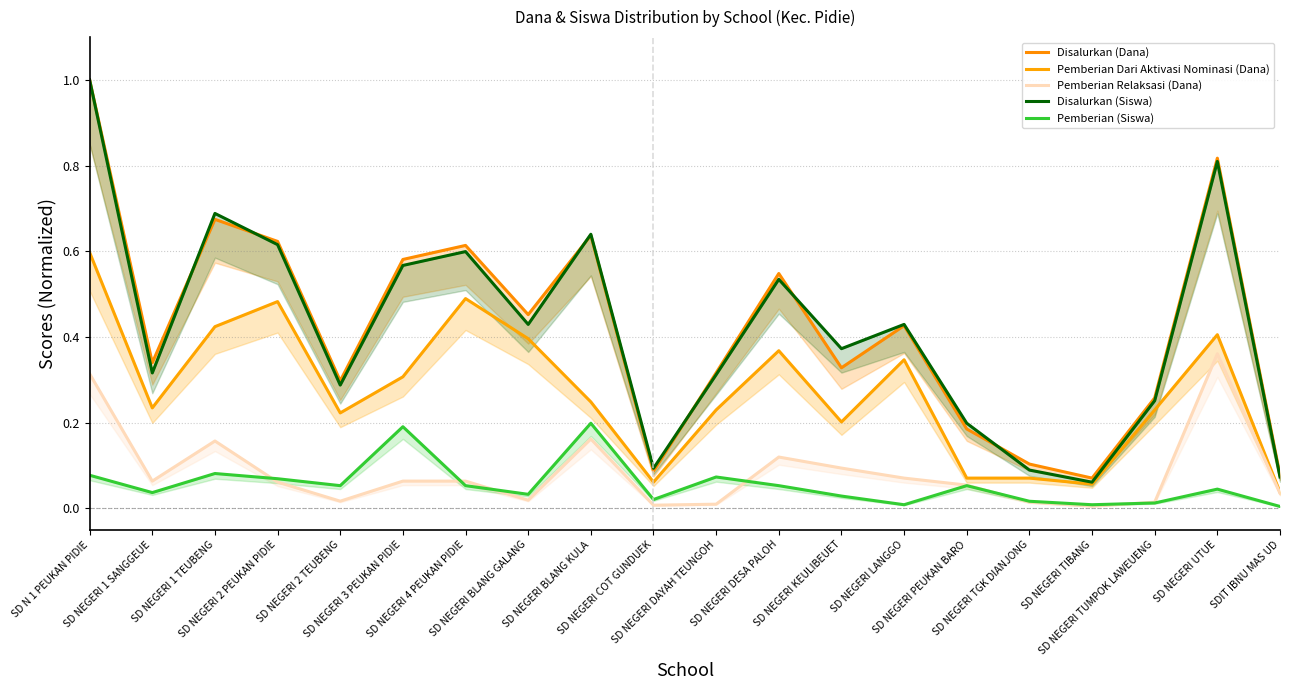

What position from the right is SD NEGERI PEUKAN BARO?

6